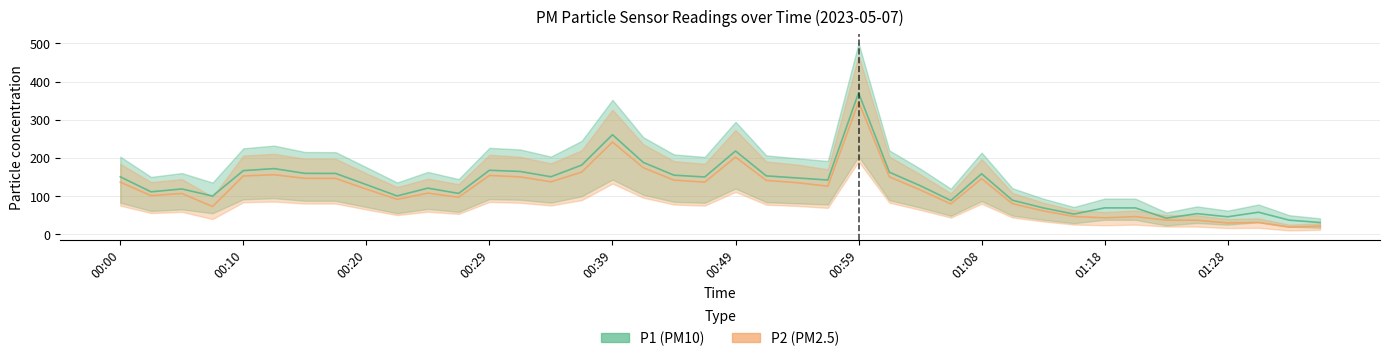

At which category does the chart reach its minimum across all series?

01:33